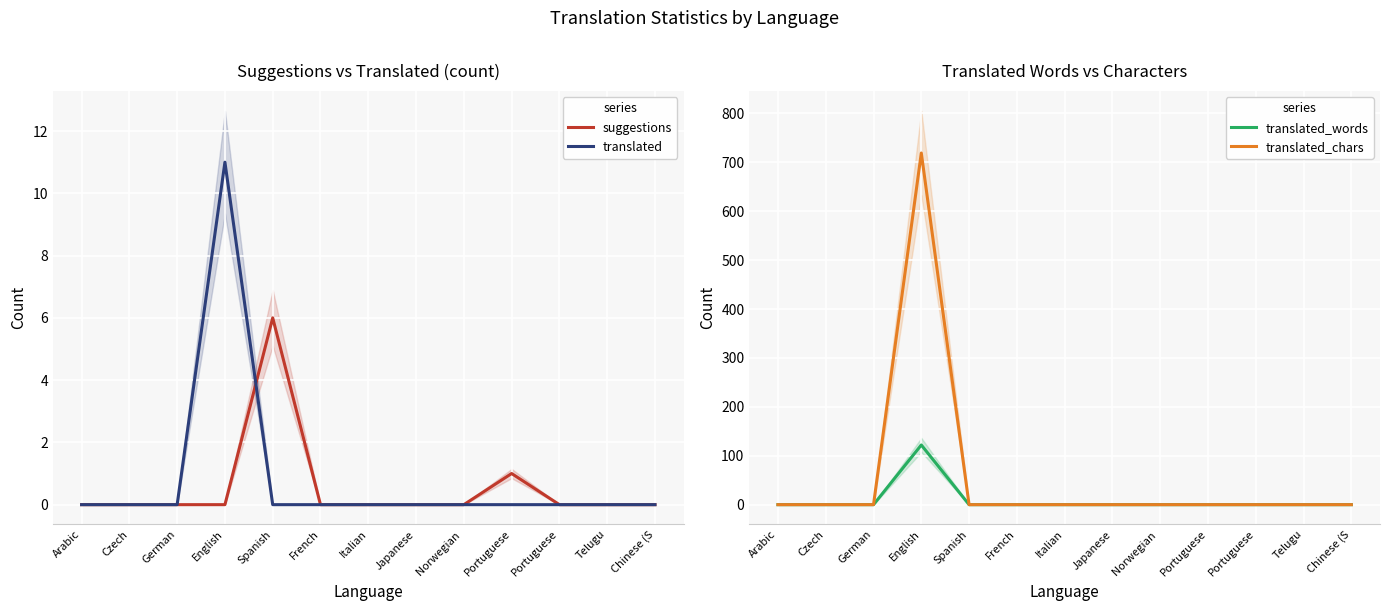

What is the spread (max minus min) of values at Portuguese?

1